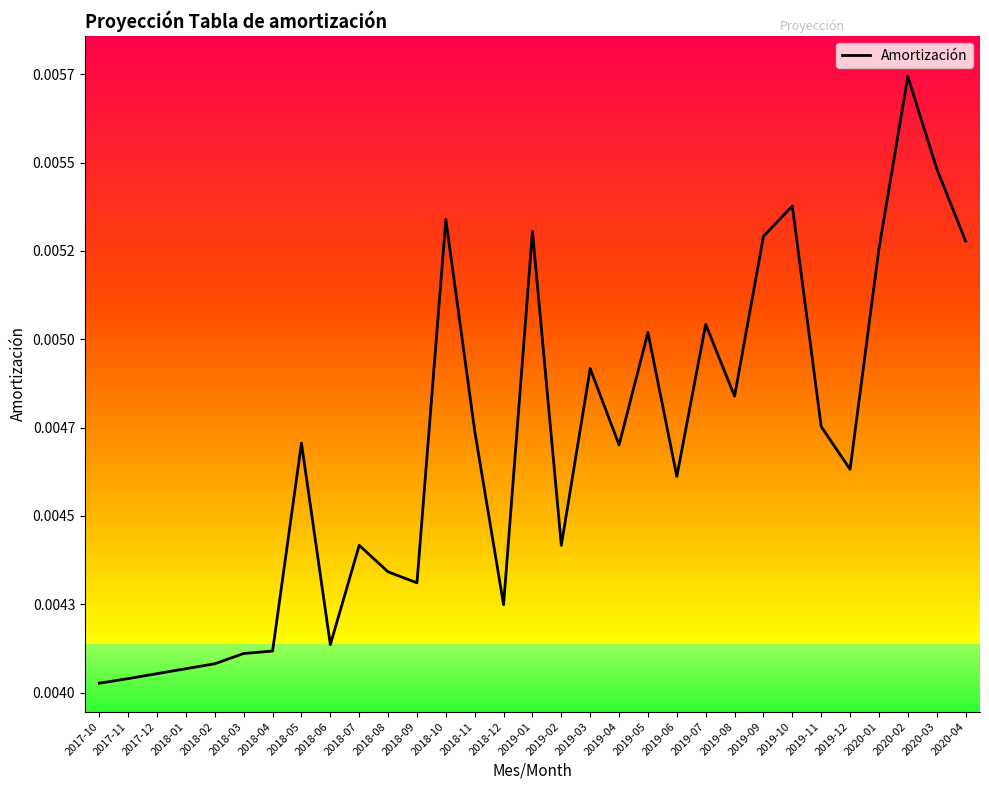

How many lines are shown in the chart?

1